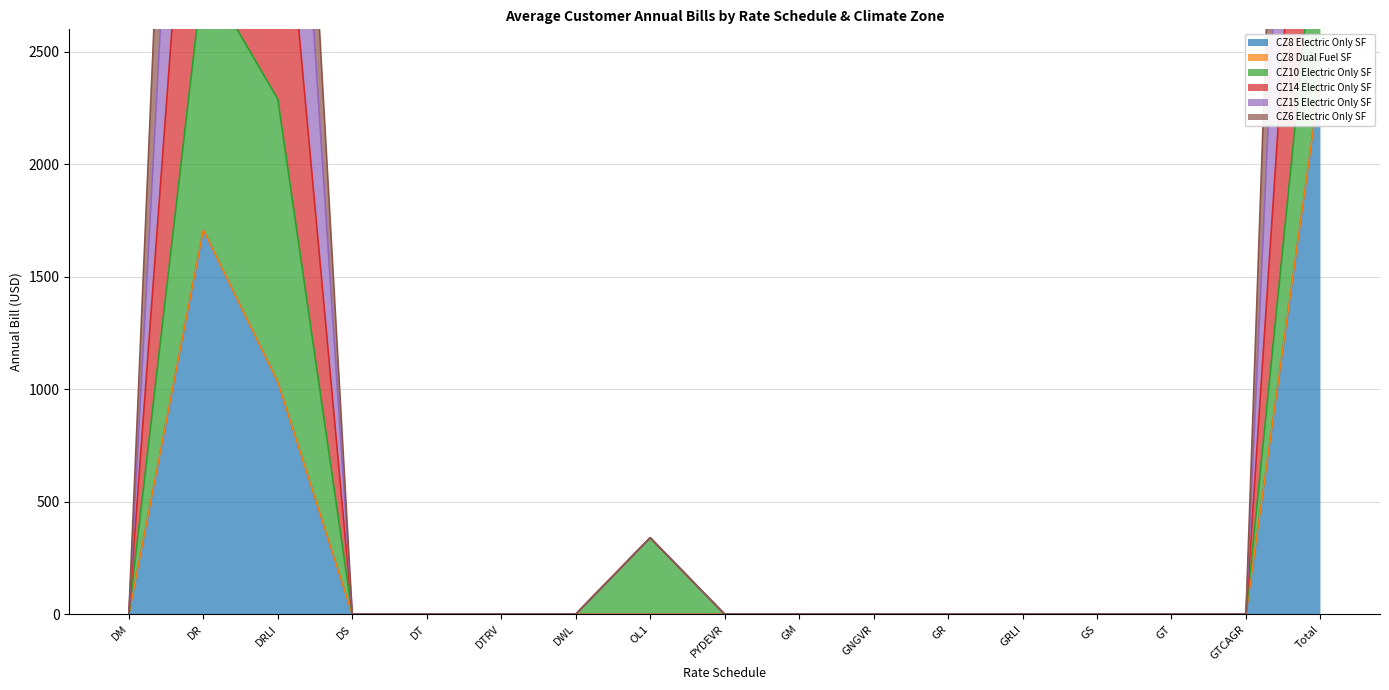

Which label corresponds to the largest value in the chart?

Total